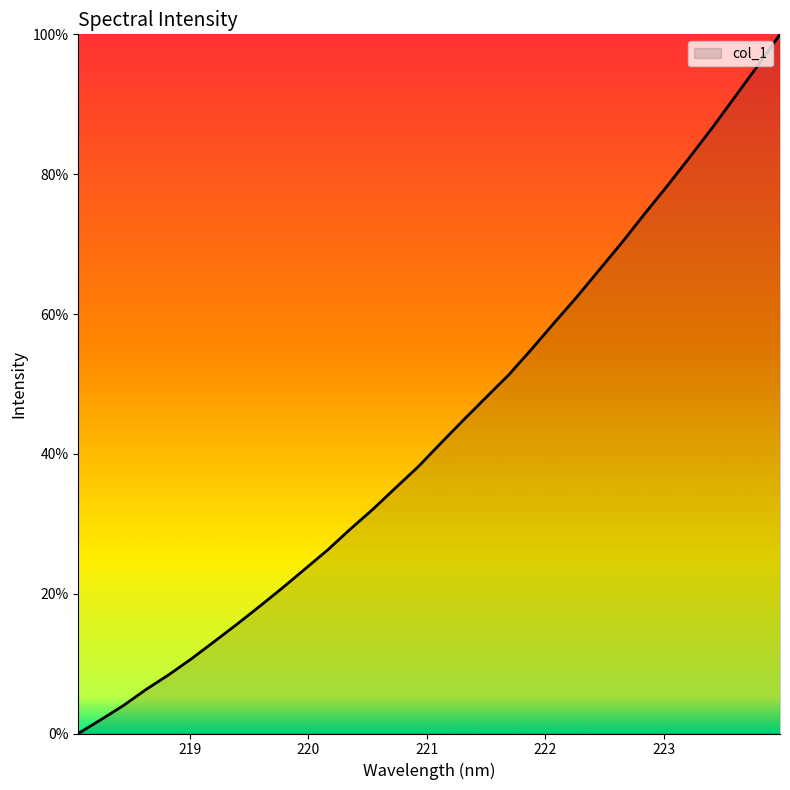

What is the difference between the maximum and minimum values?

100.0